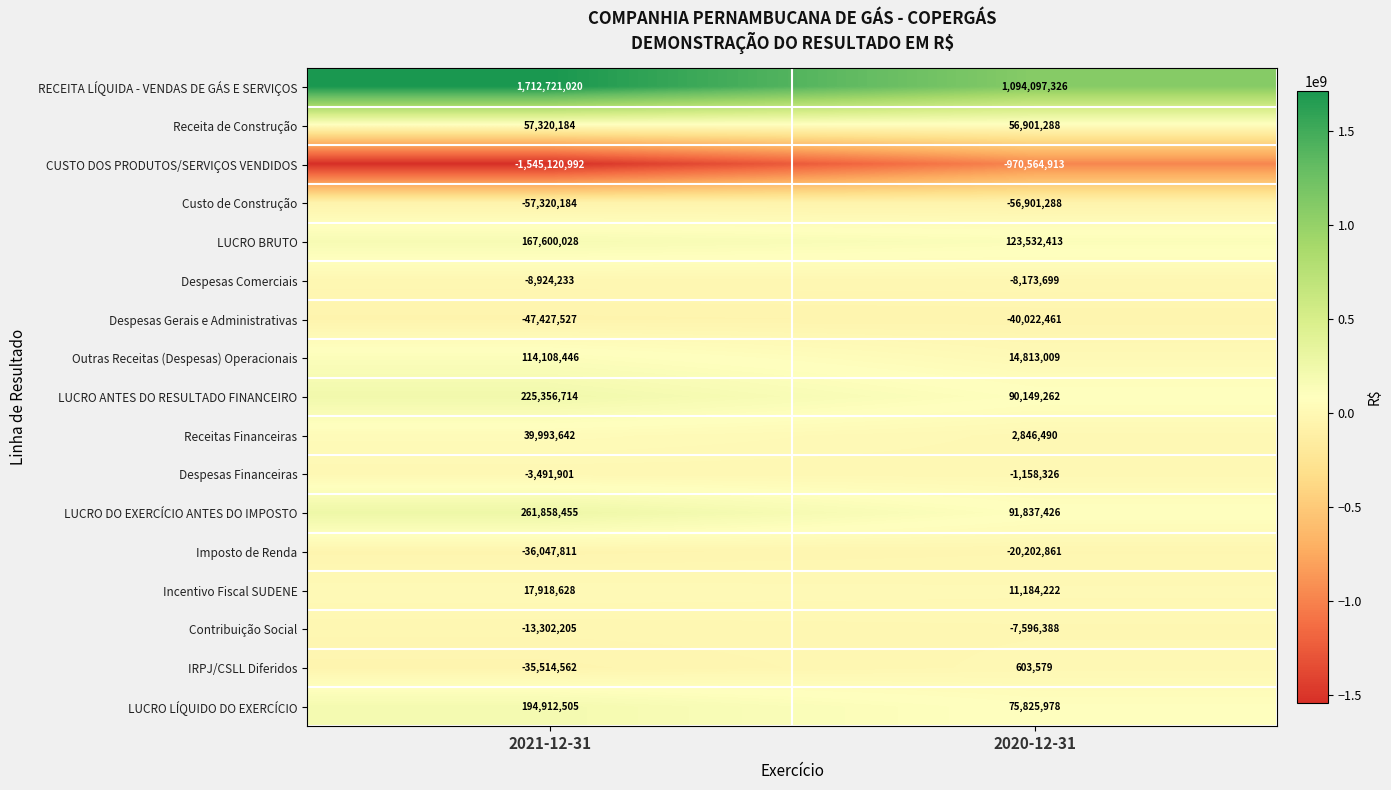

Which series has the widest spread of values?

RECEITA LÍQUIDA - VENDAS DE GÁS E SERVIÇOS